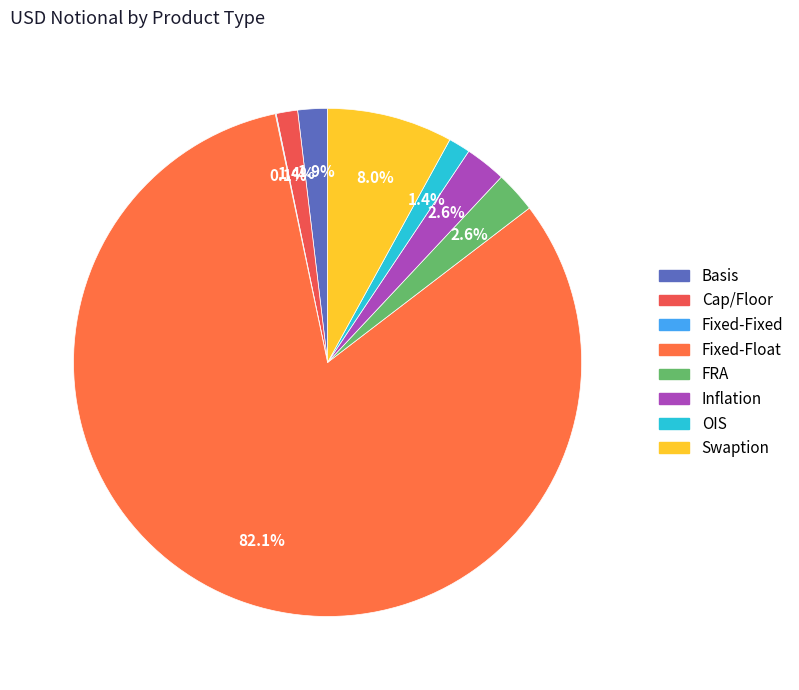

To the nearest percent, what is the combined percentage of Swaption and Fixed-Float?

90%